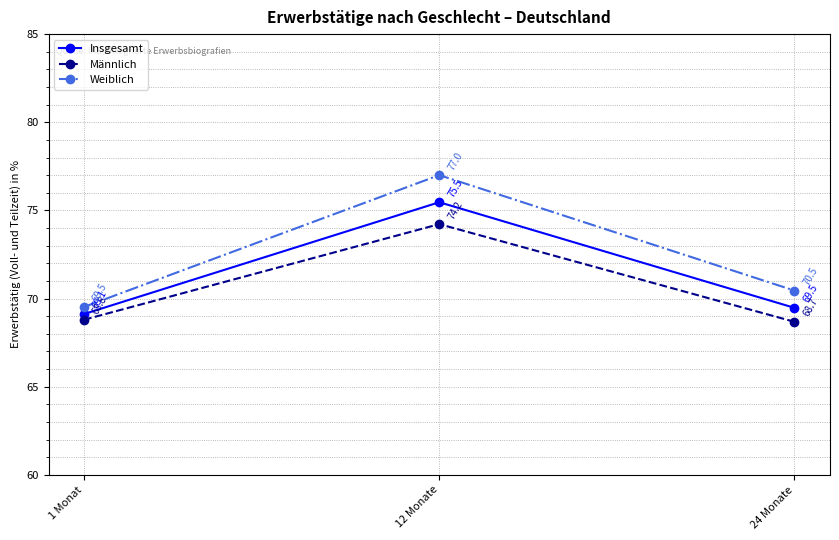

Is it true that Insgesamt equals 69.1 at 1 Monat?

True